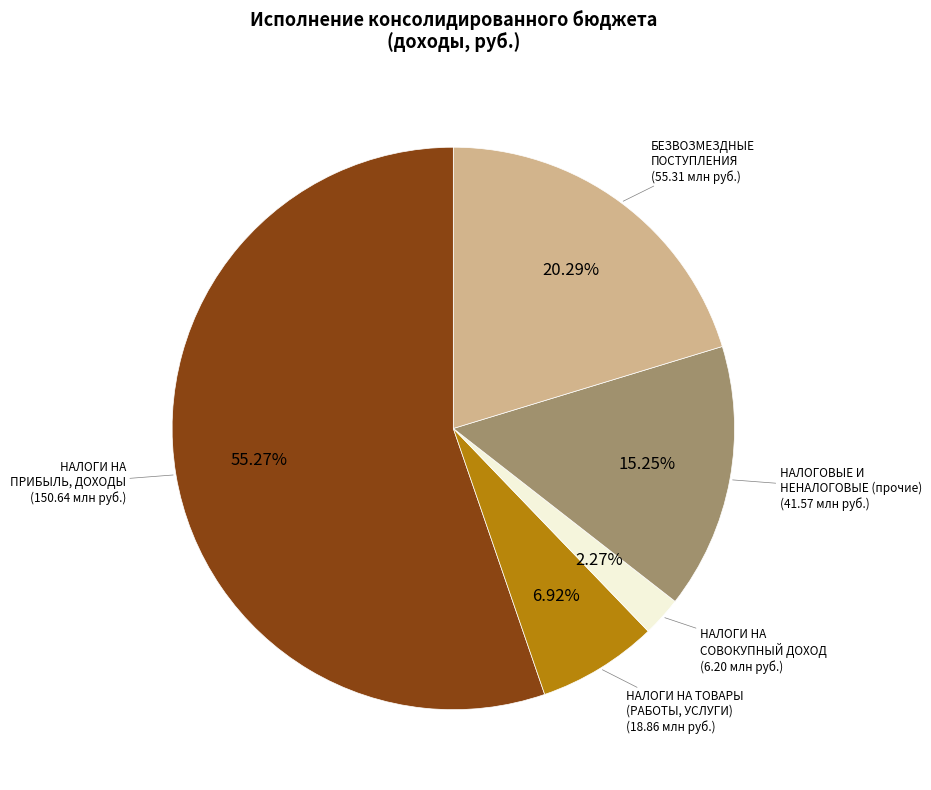

Is there any slice that represents more than half of the pie?

Yes